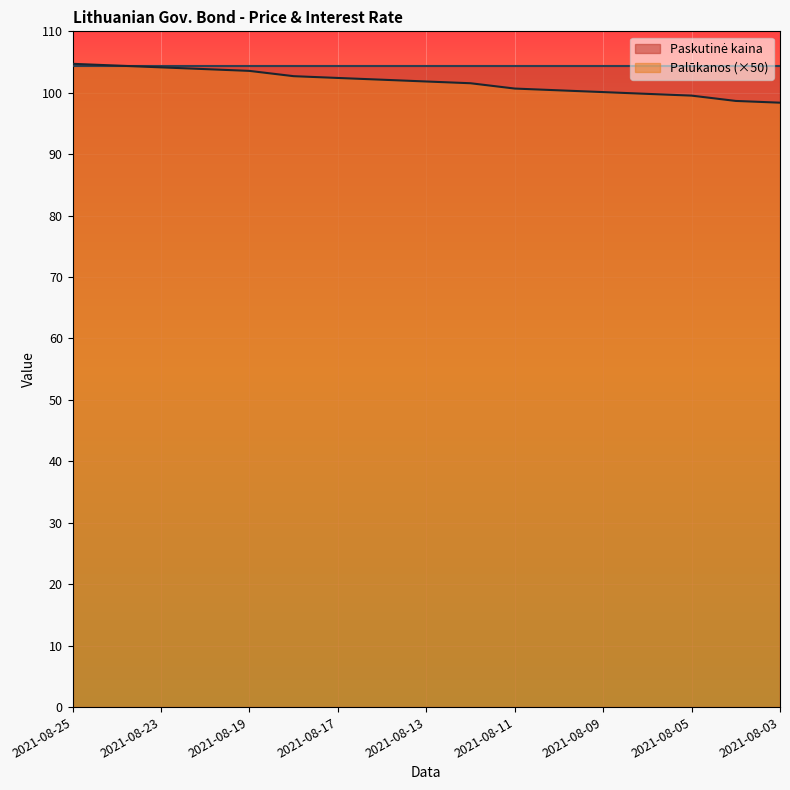

What is the value of the 12th point from the left?

100.4